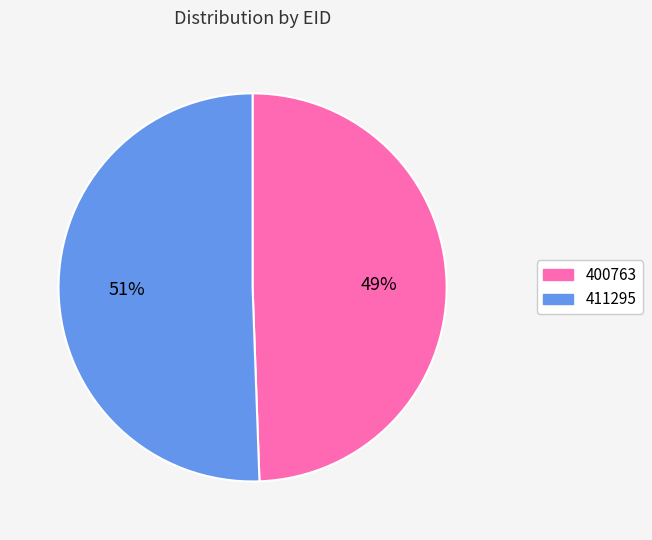

Is there a majority slice in this chart?

Yes